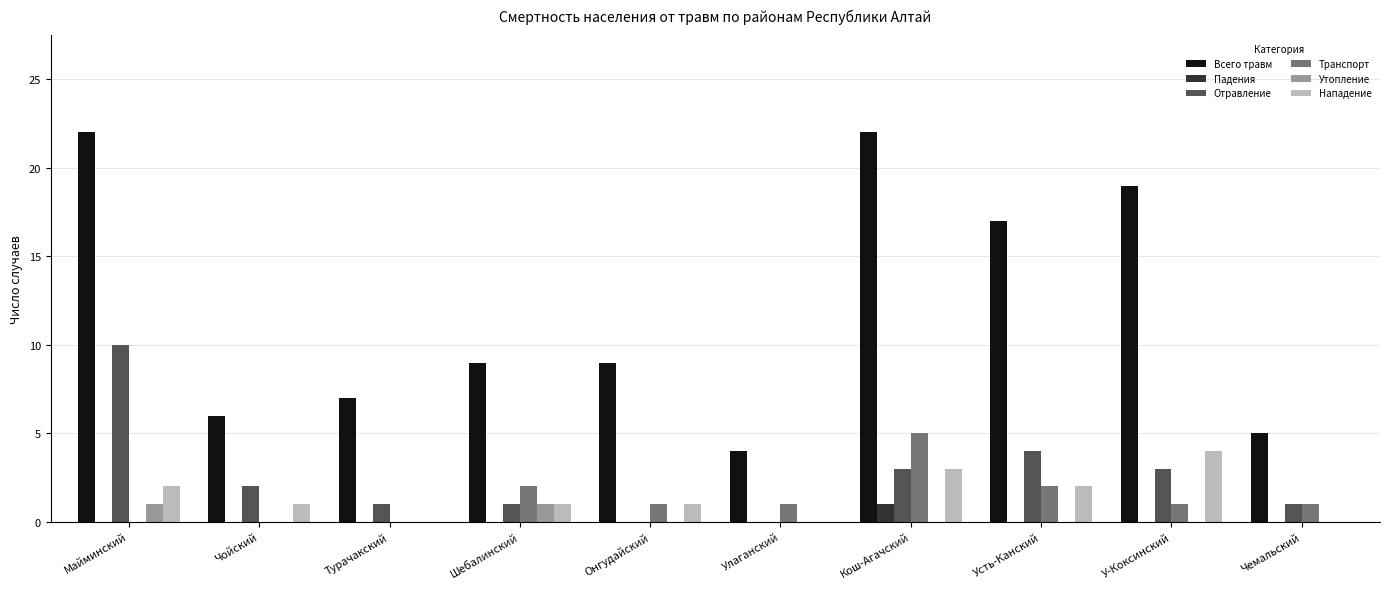

Is the value of Отравление at Чойский greater than the value of Всего травм at Шебалинский?

No